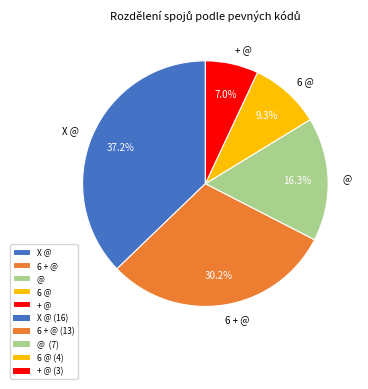

What is the largest slice in the pie chart?

X @